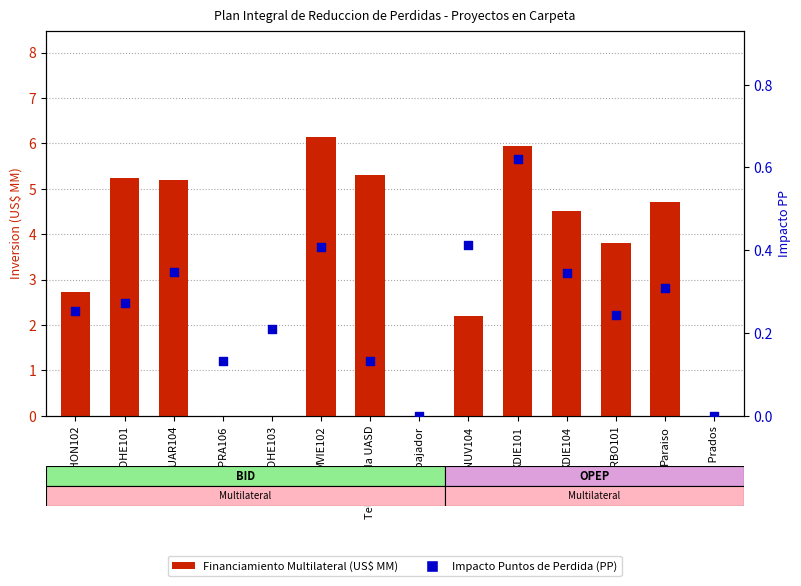

What is the total value across all series at HNUV104?

2.6